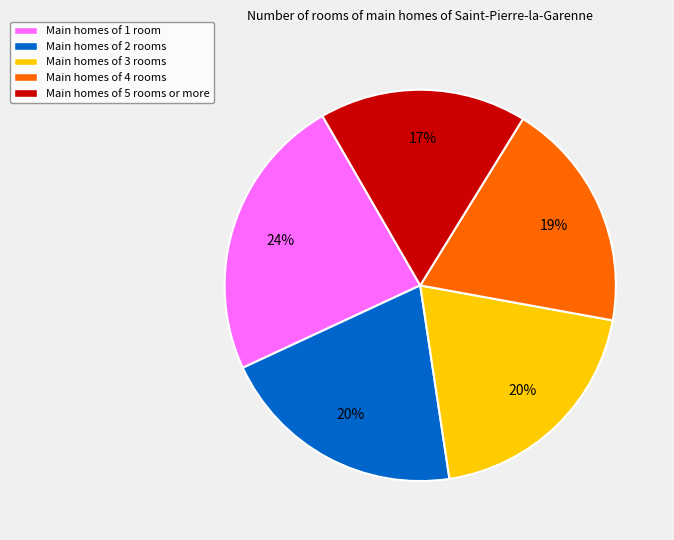

To the nearest percent, what is the average slice percentage?

20%